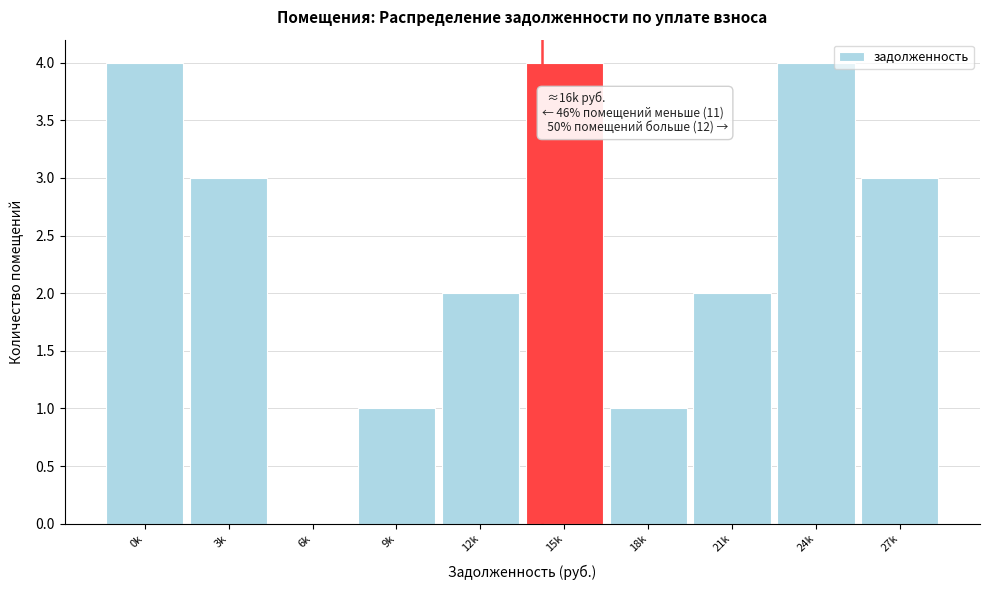

Reading left to right, list all the values displayed in this chart.

0k=4	3k=3	6k=0	9k=1	12k=2	15k=4	18k=1	21k=2	24k=4	27k=3